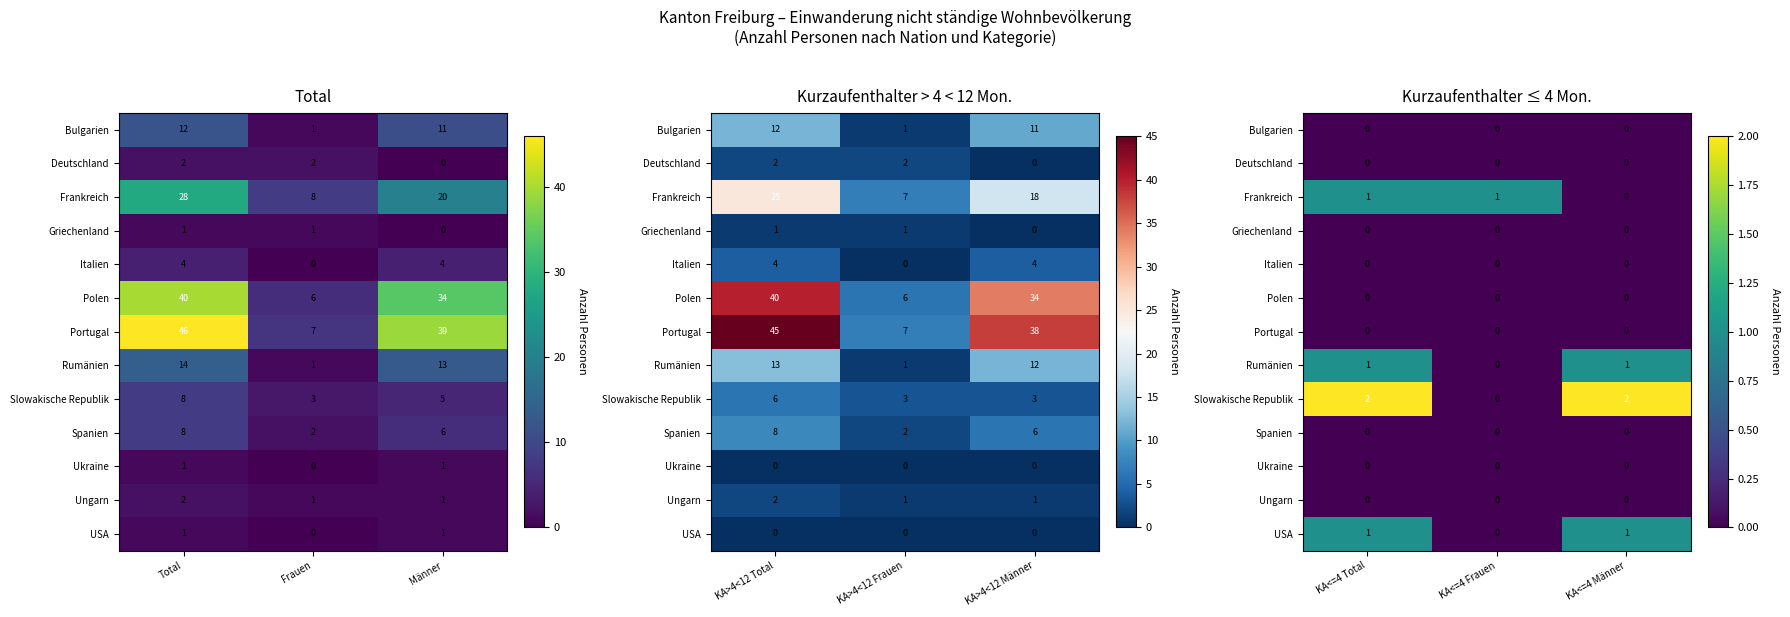

Between Total and Frauen, which is larger?

Total